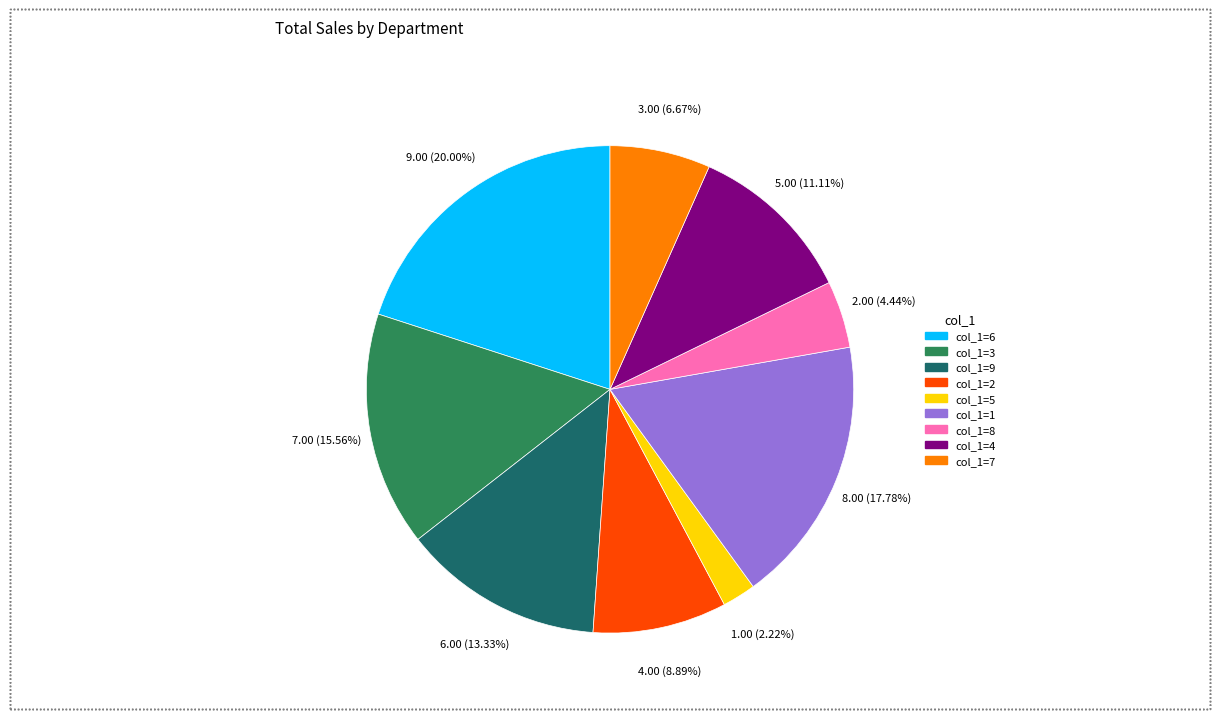

To the nearest percent, what is the average slice percentage?

11%